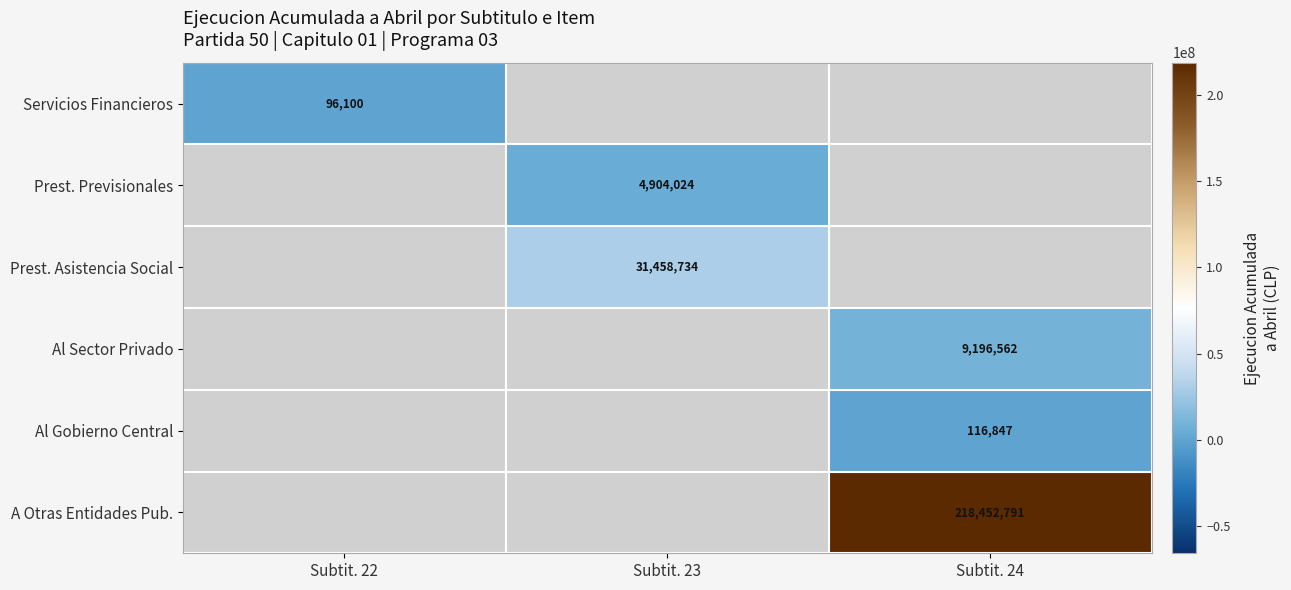

Is it true that Prest. Previsionales equals 6593513 at Subtit. 23?

False